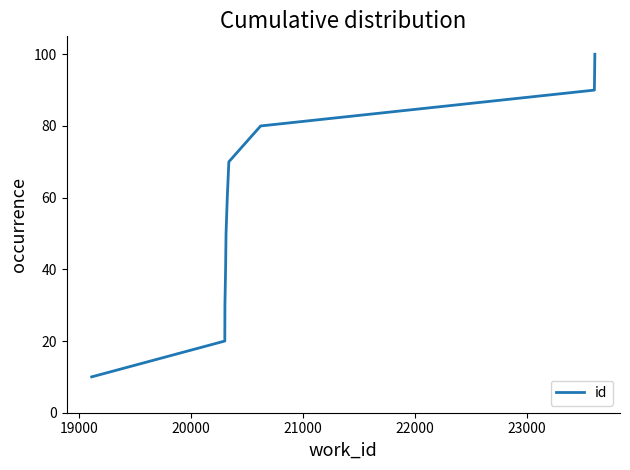

What is the difference between the maximum and minimum values?

90